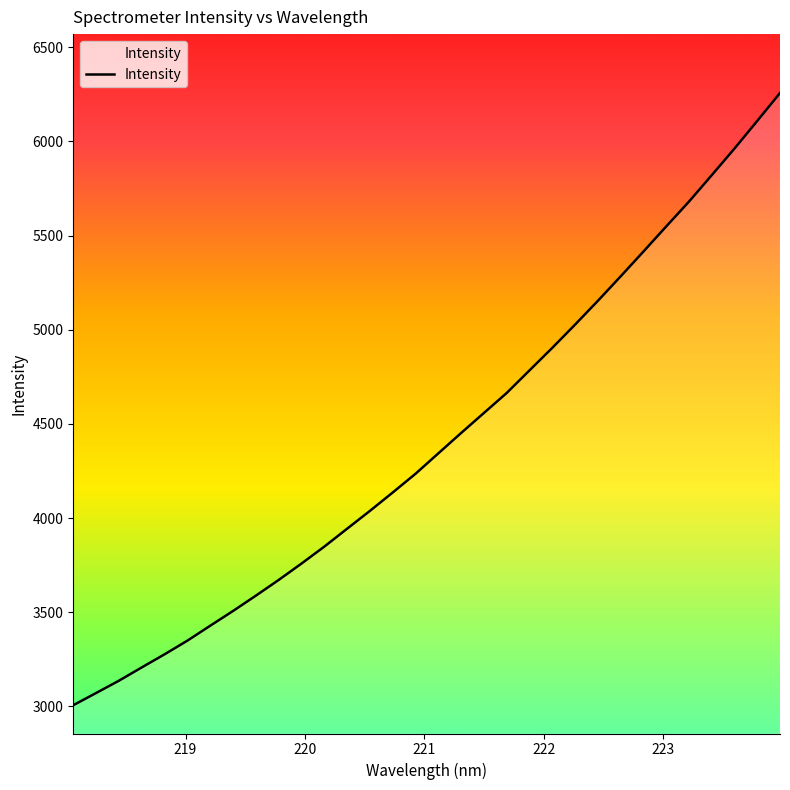

What is the minimum value shown in the chart?

3006.0